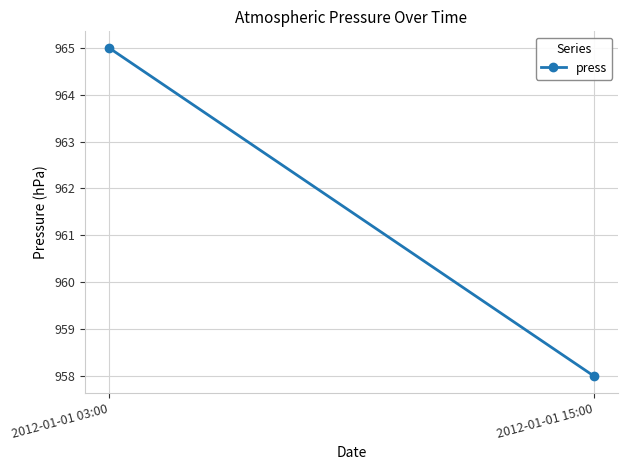

Between 2012-01-01 15:00 and 2012-01-01 03:00, which is larger?

2012-01-01 03:00